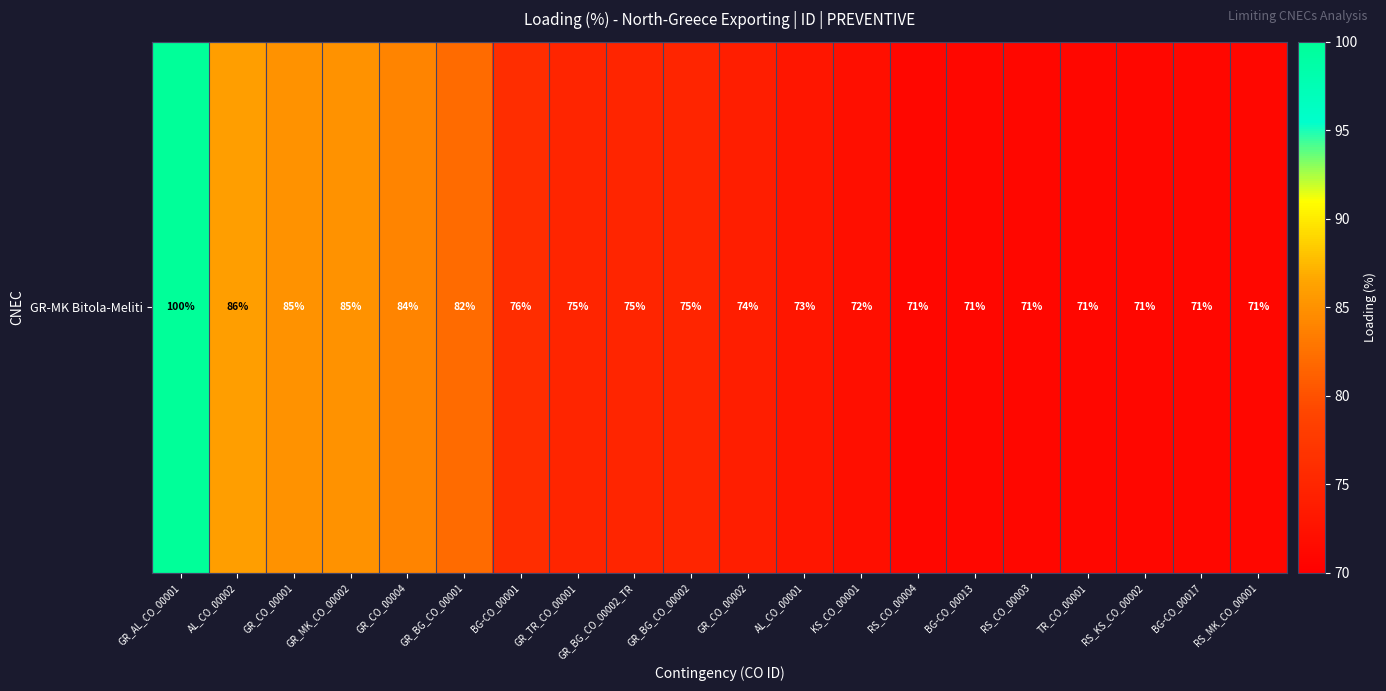

The value at AL_CO_00002 is 123. True or false?

False